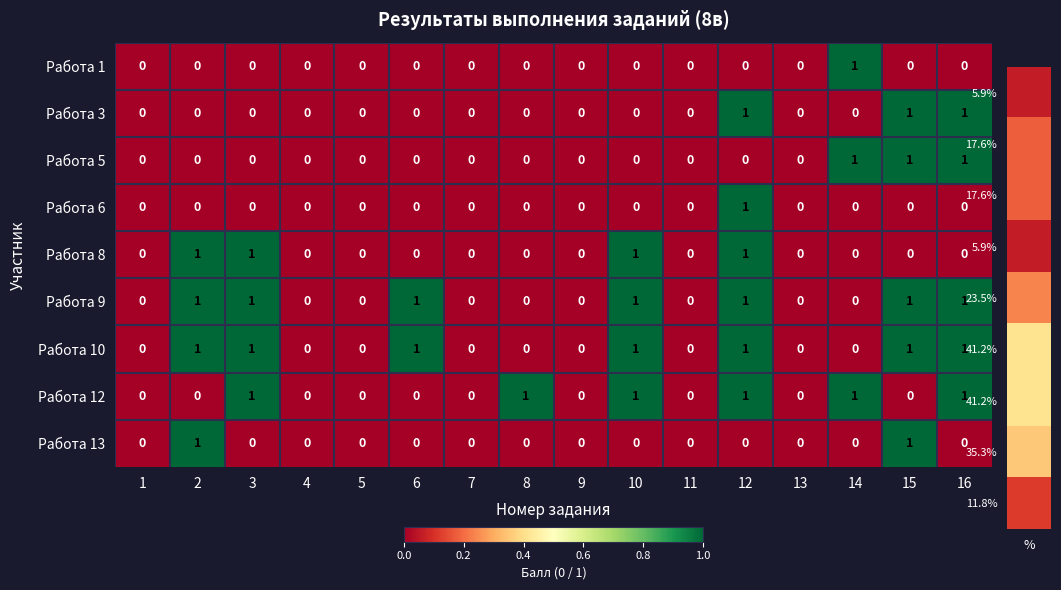

Is the value of Работа 6 at 3 greater than the value of Работа 12 at 8?

No